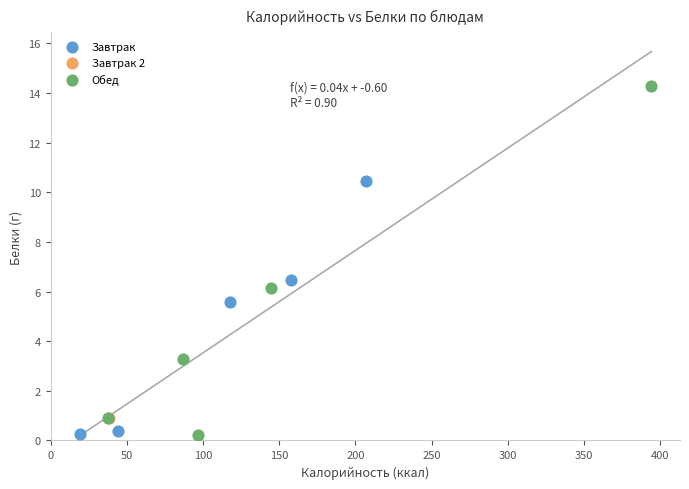

What are all the series names shown in the legend?

Завтрак, Завтрак 2, Обед